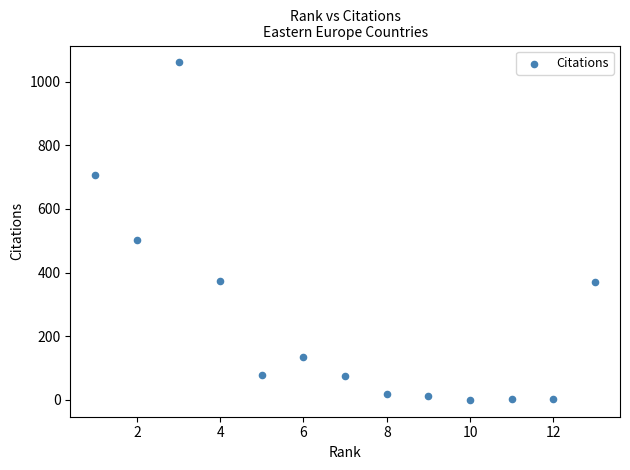

What is the range of X values (max minus min)?

12